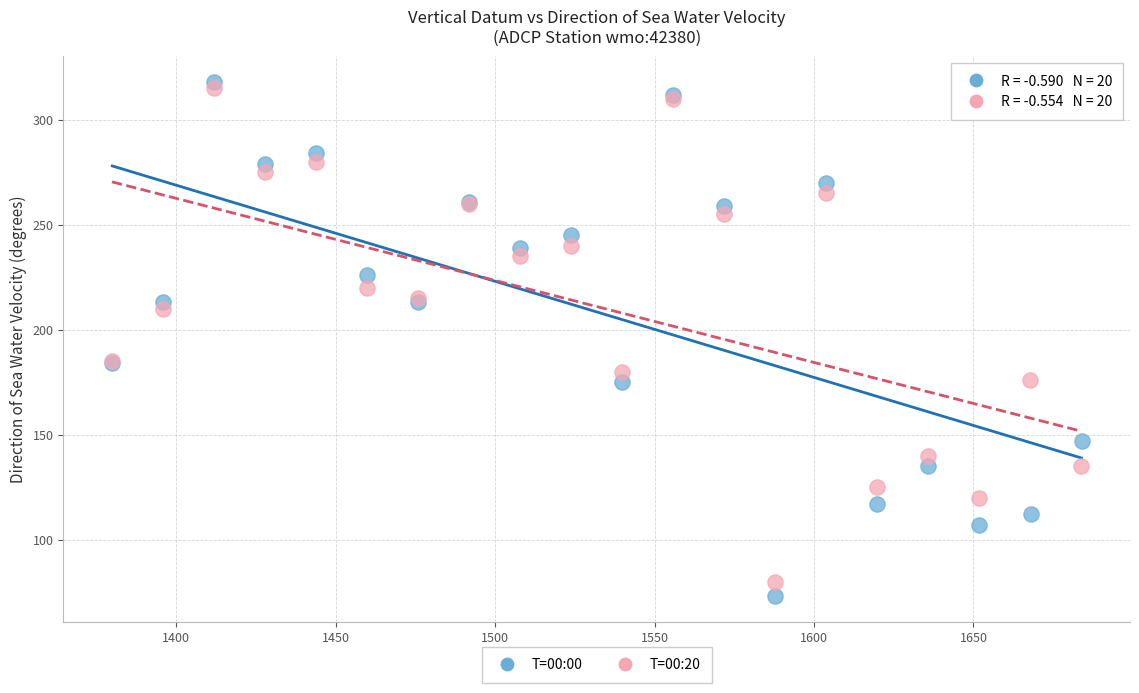

What are all the series names shown in the legend?

T=00:00, T=00:20